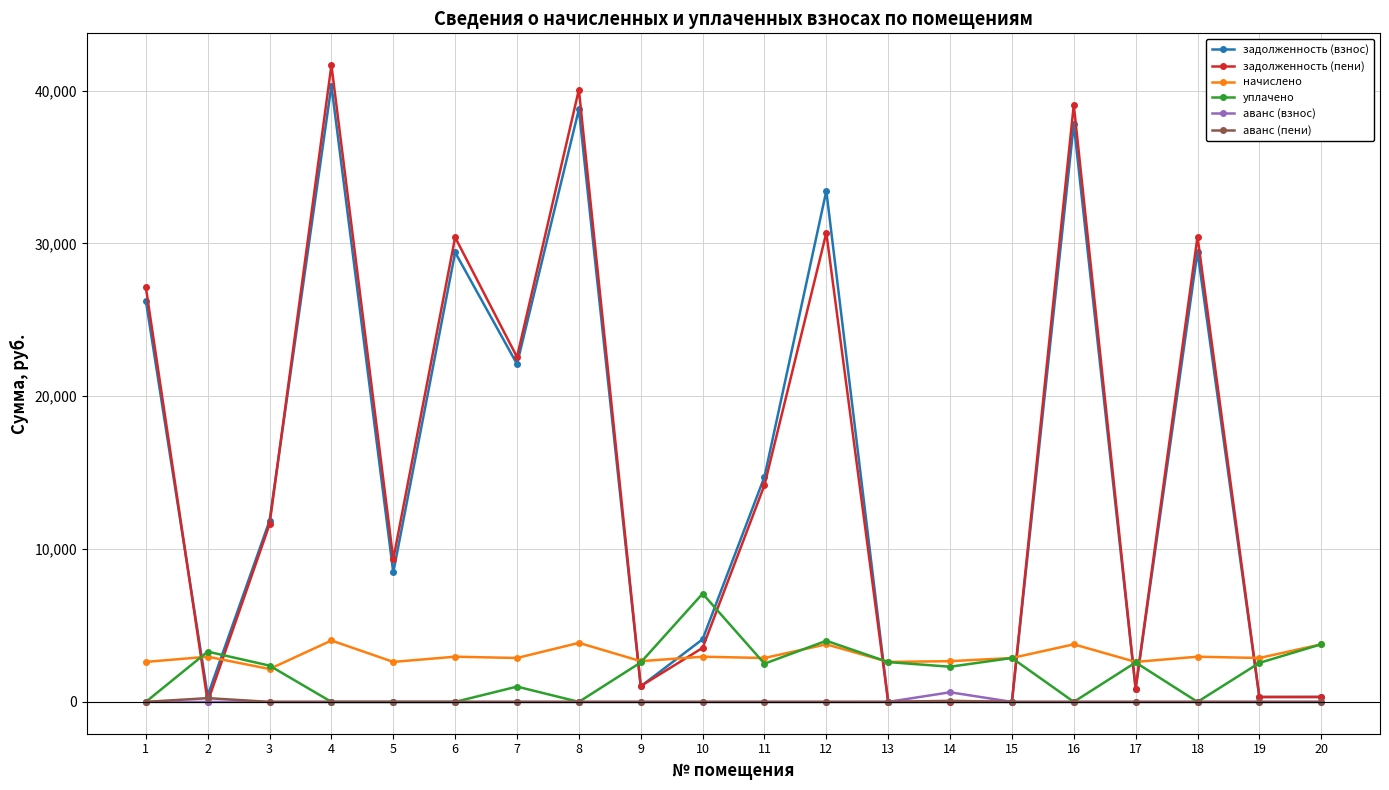

Between which two adjacent categories do задолженность (взнос) and начислено first intersect?

1 and 2